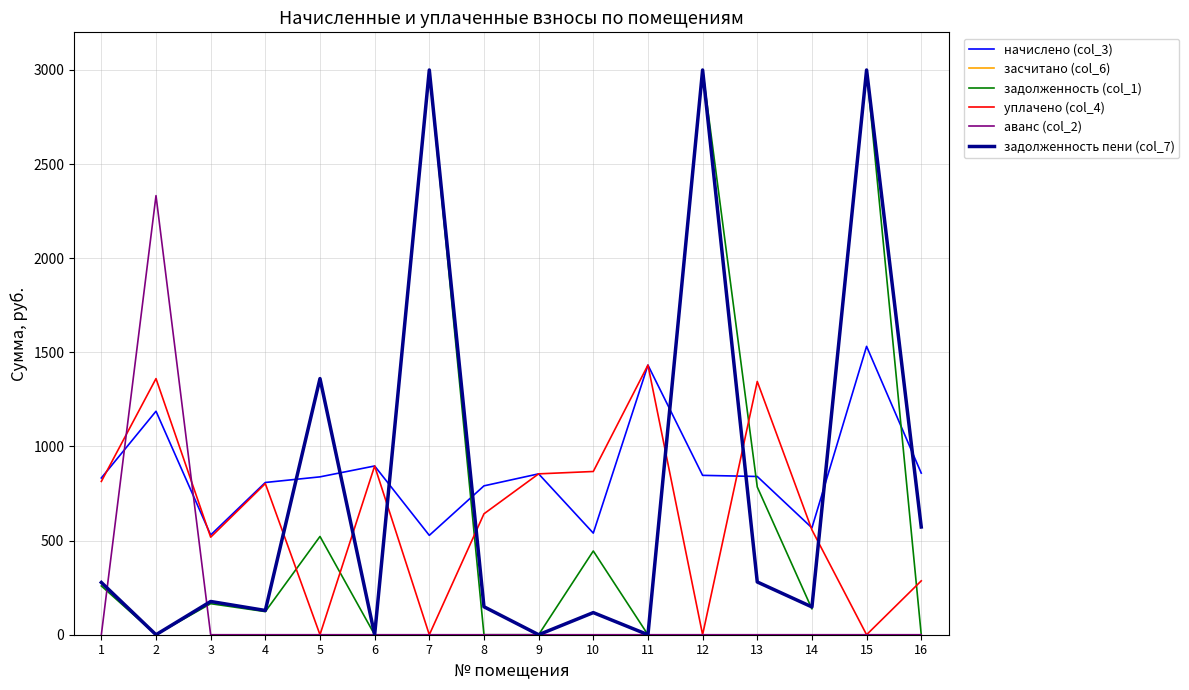

Does the chart display data point markers on the line(s)?

No